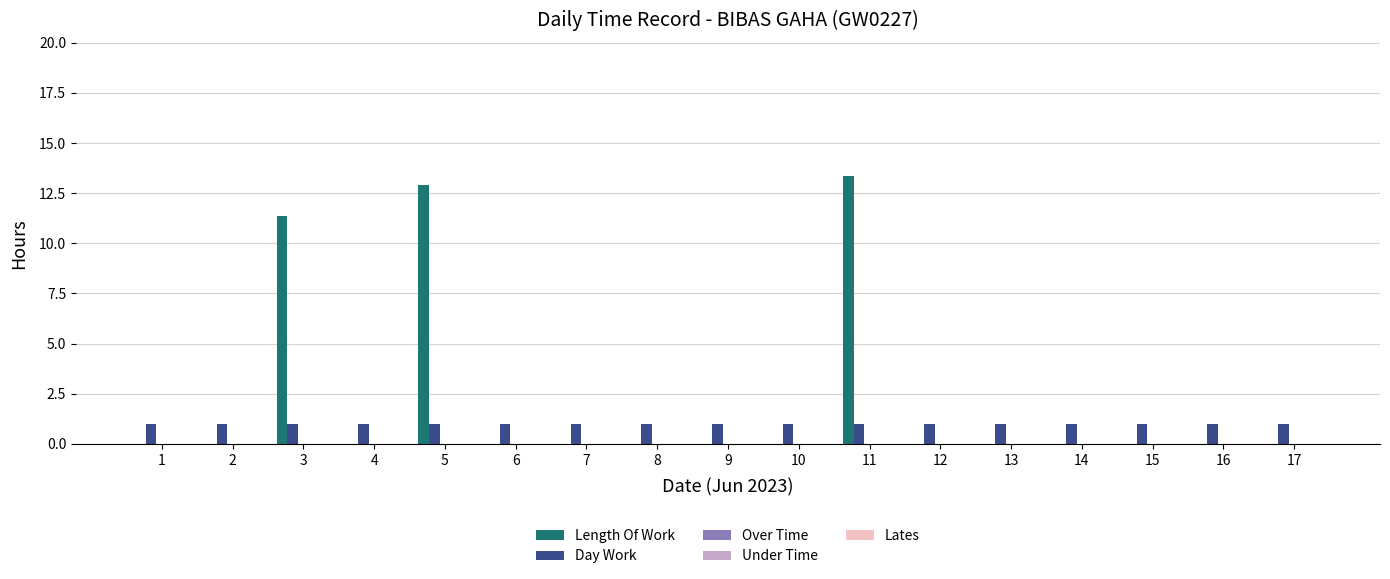

What is the greatest value displayed?

13.4